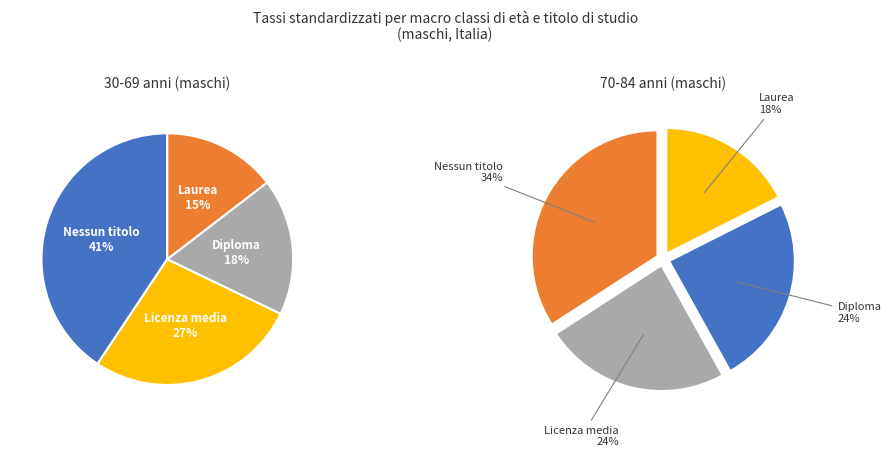

To the nearest percent, what is the difference between the 2 and 0 slice percentages?

23%